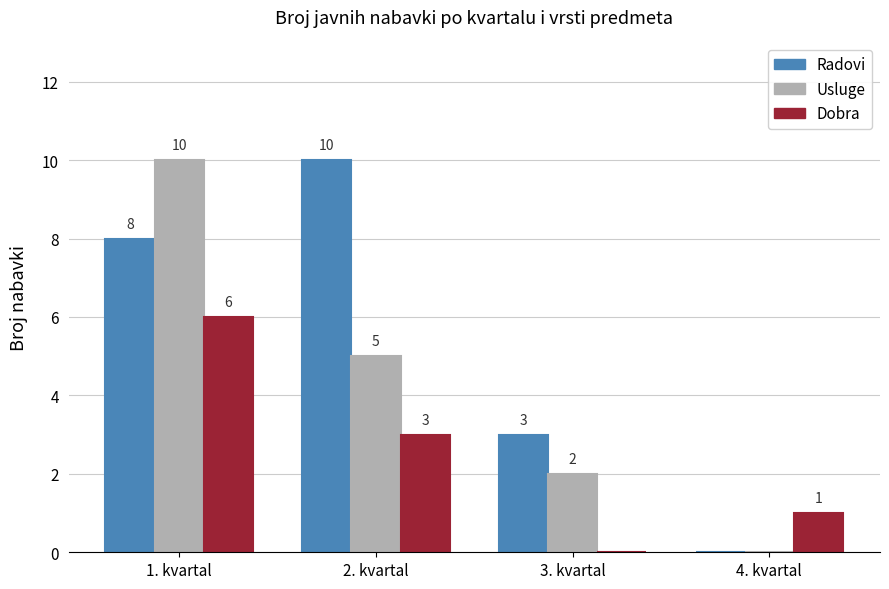

How many data points does each series have?

4